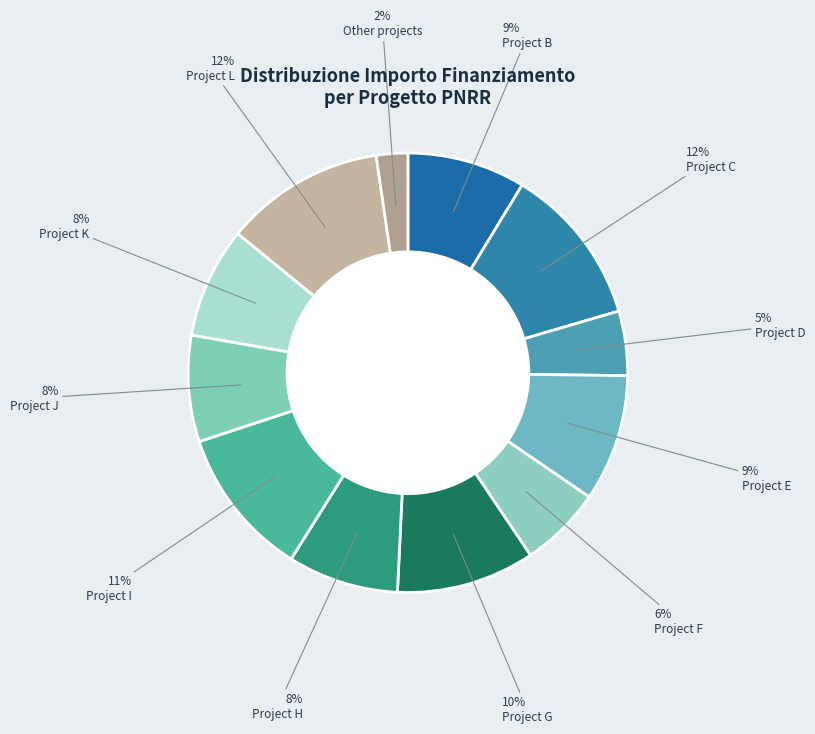

Count the number of slices in the pie.

12